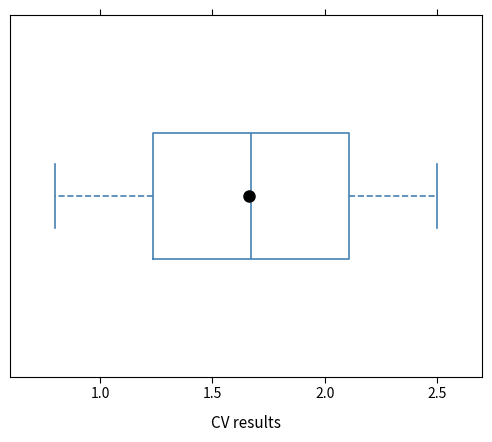

Read this box plot against the x-axis: the position of the median line, the range covered by the box, and the ends of both whiskers. The values are not printed on the chart, so give them approximately, as read against the axis.

median 1.65, box 1.25 to 2.10, whiskers 0.80 to 2.50